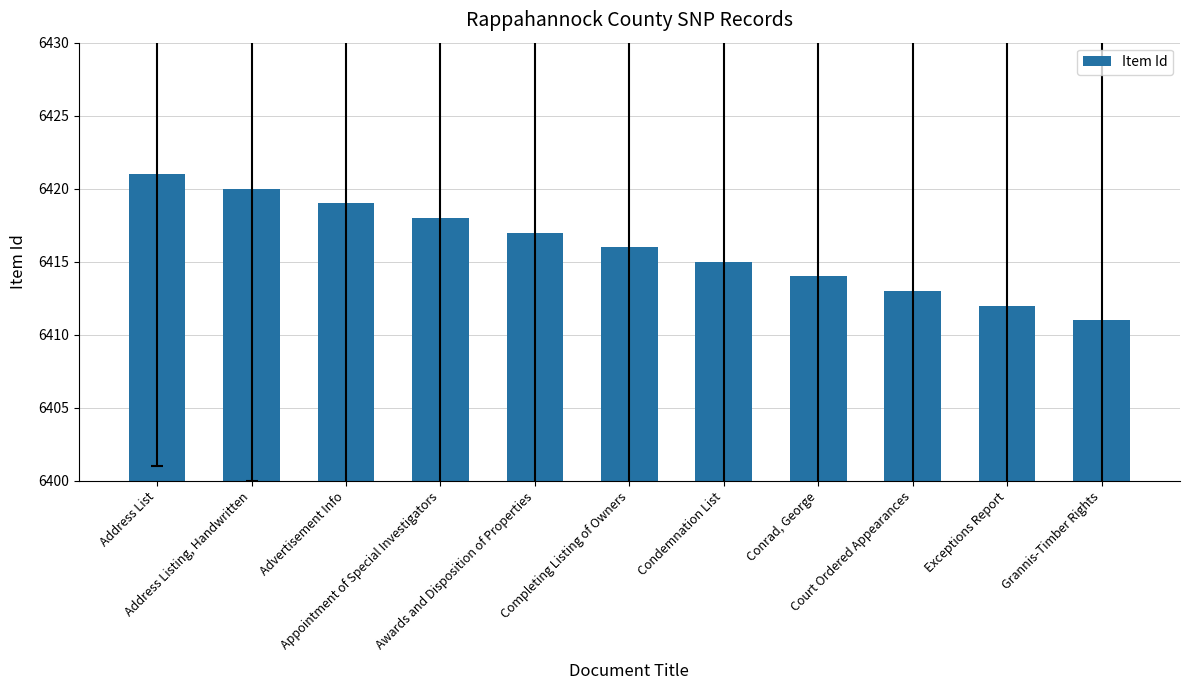

Approximately how many times larger is the value at Condemnation List compared to Exceptions Report?

1.0